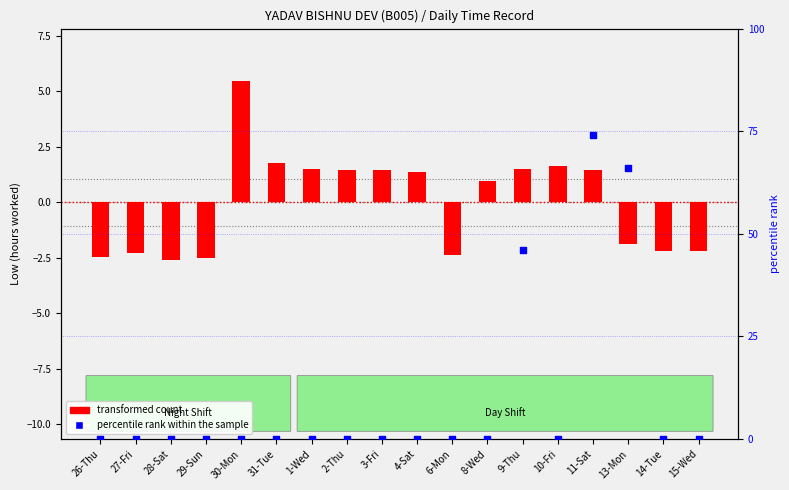

At how many categories does at least one series exceed 34?

3